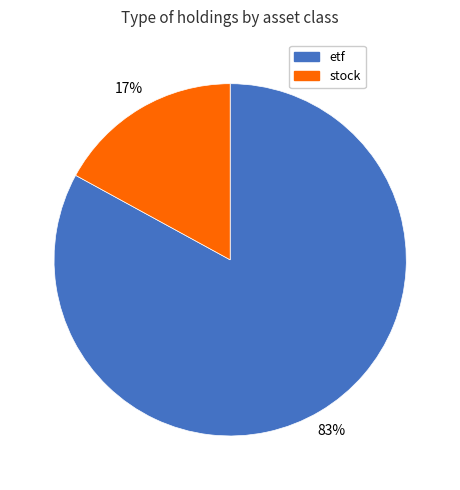

The etf slice represents 76% of the pie. True or false?

False